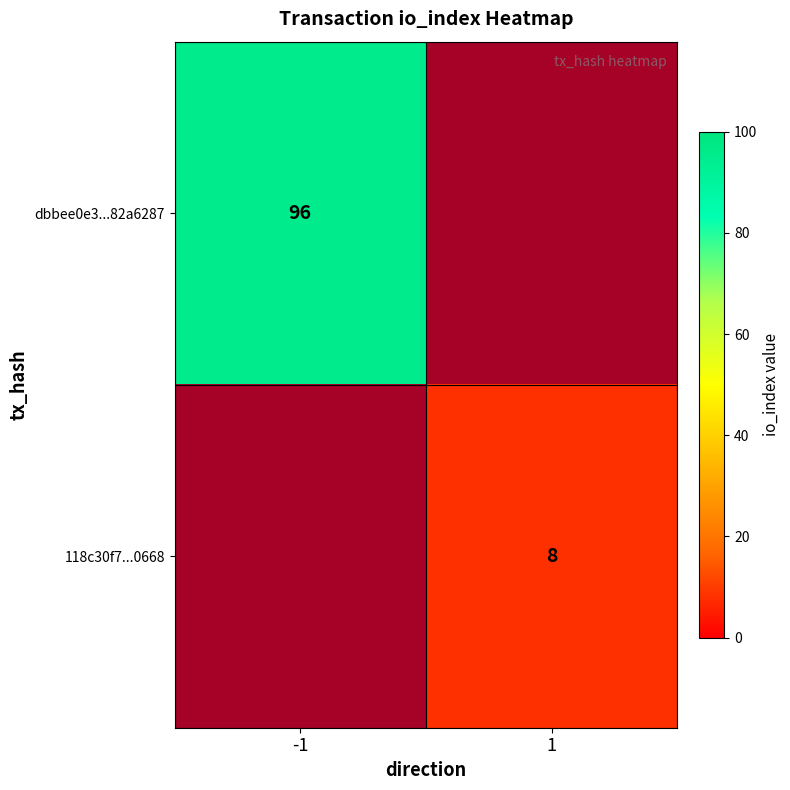

Which category has the lowest value across all series?

1